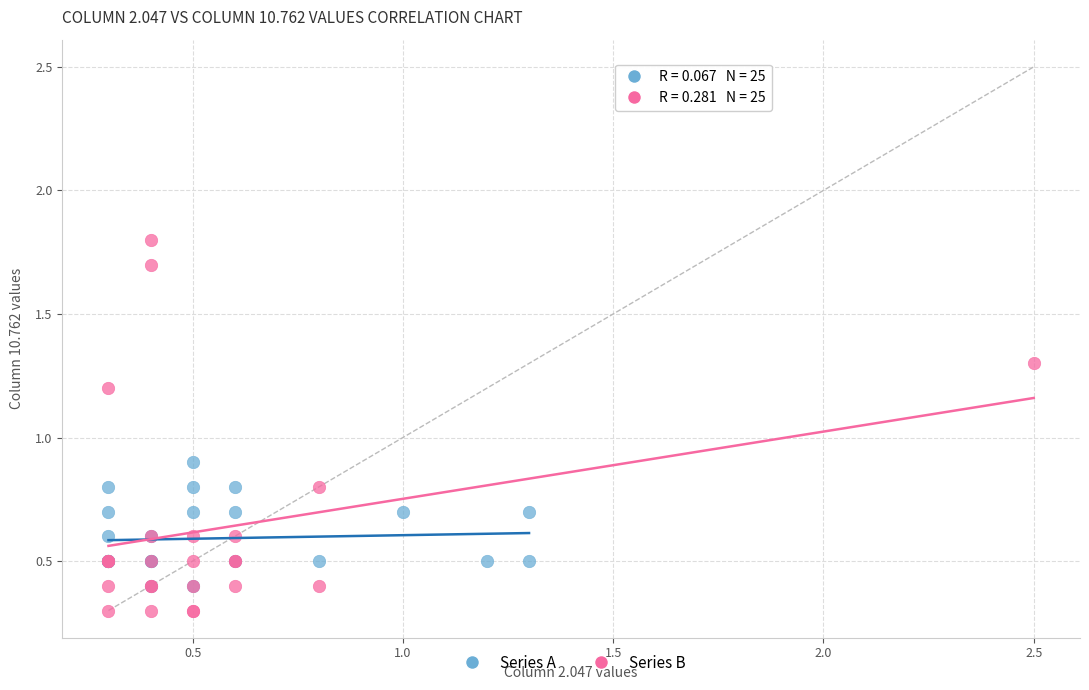

Which series reaches the minimum Y coordinate?

Series B